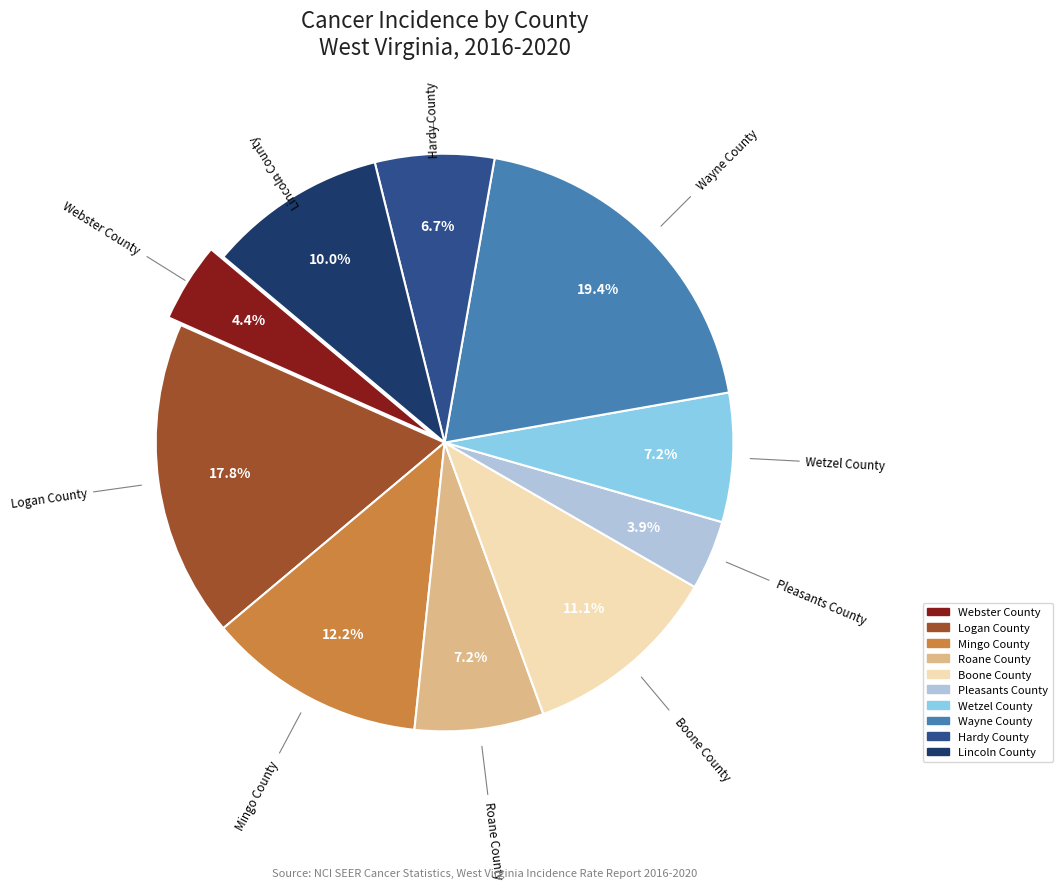

Is there a majority slice in this chart?

No